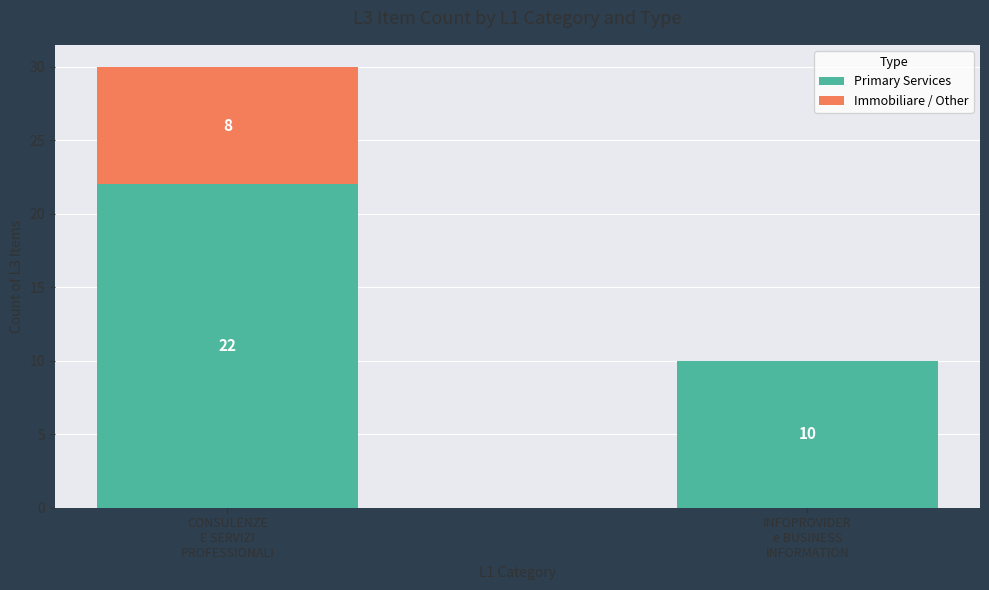

What is the highest value of the Primary Services series?

22